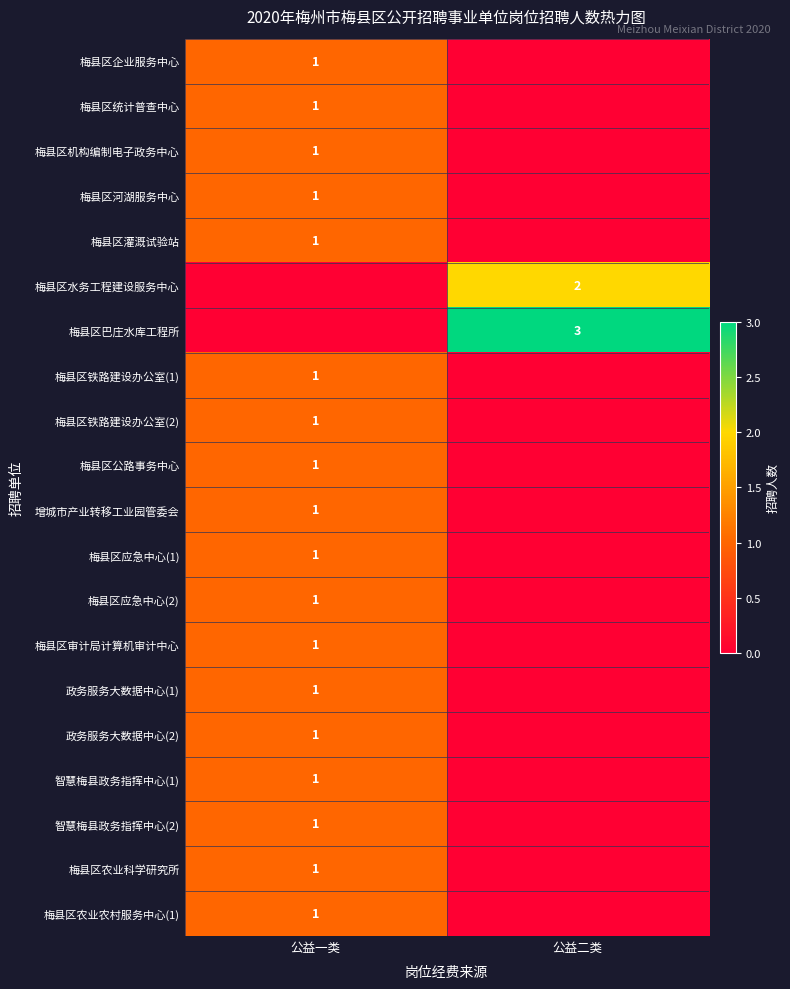

The 梅县区巴庄水库工程所 series shows 5 at 公益二类. True or false?

False